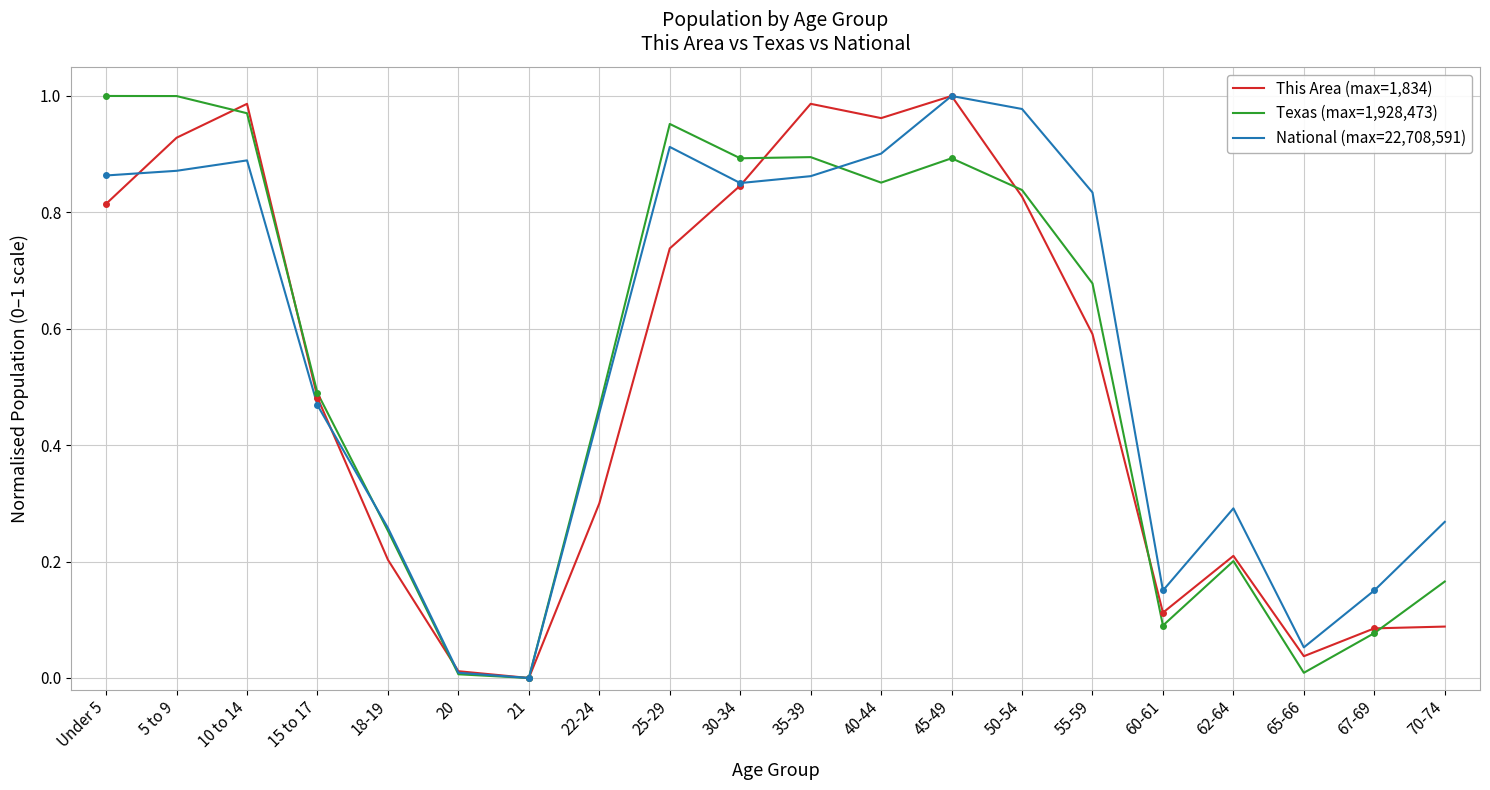

At how many categories does at least one series exceed 0?

19